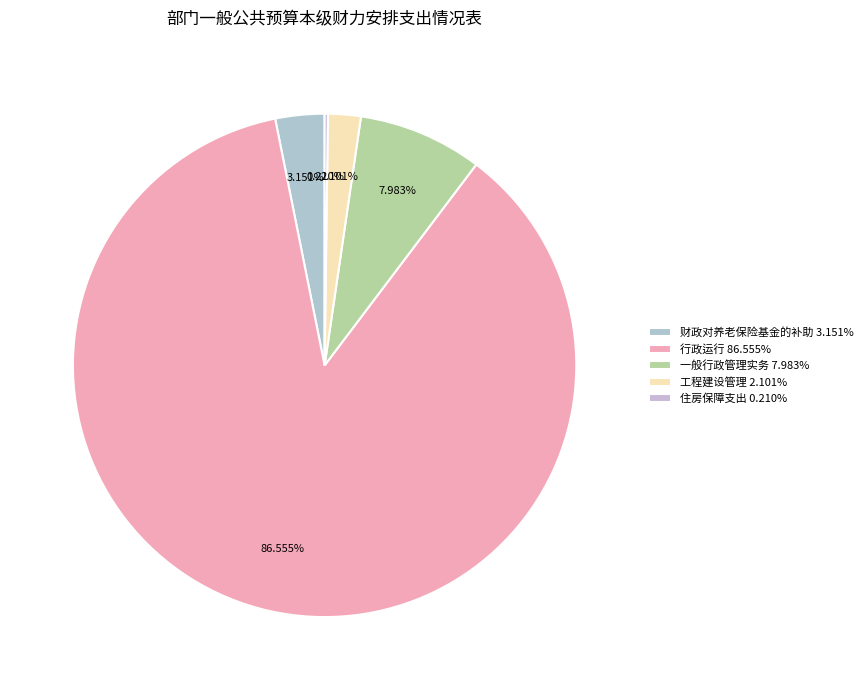

What is the largest slice in the pie chart?

行政运行